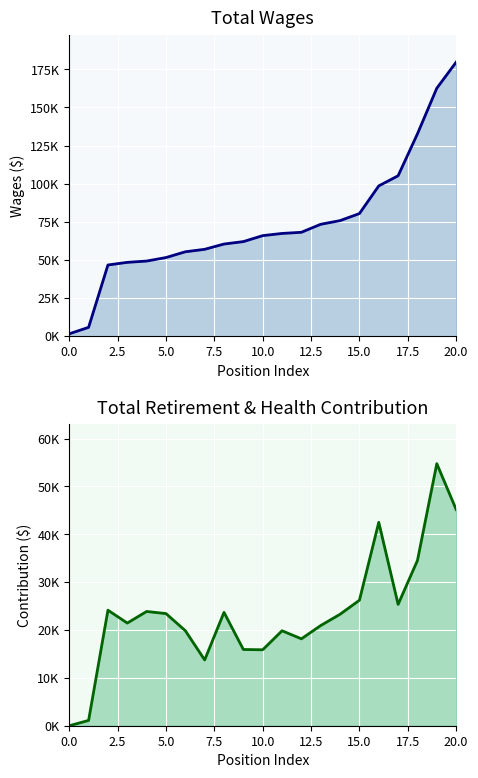

Is the value of Retirement line at 10.0 greater than the value of Total Wages line at 15?

No